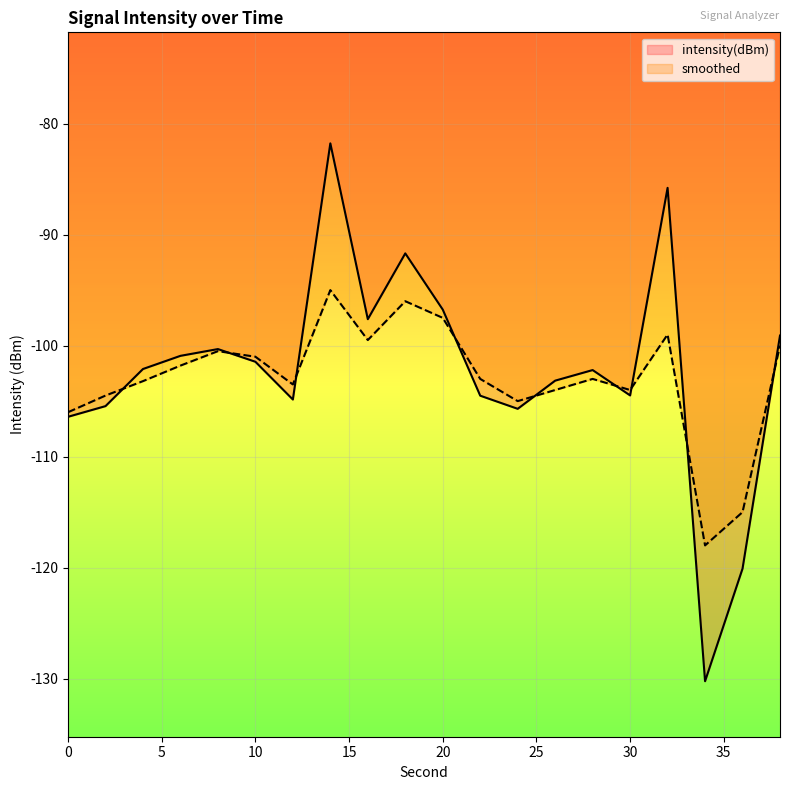

At 10, list the series in order from smallest to largest.

intensity(dBm), smoothed